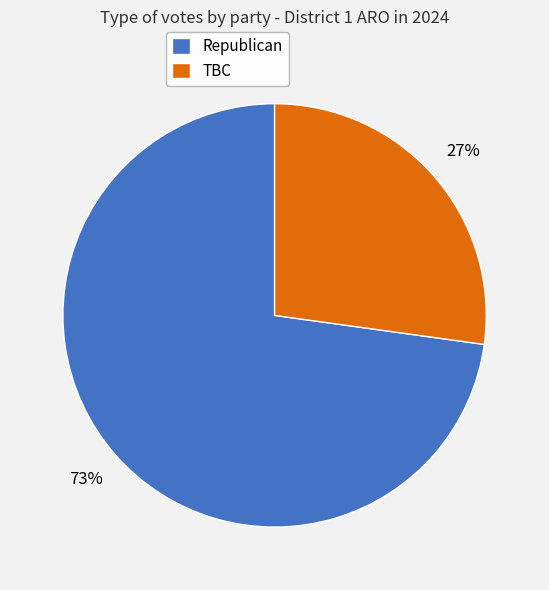

Which slice is the largest?

Republican